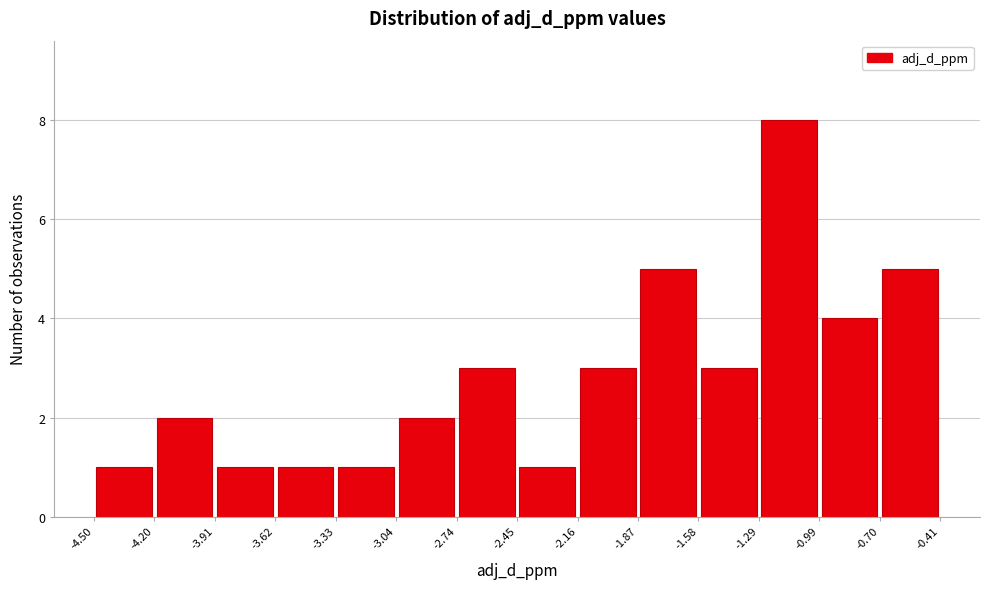

How tall is the bar that spans -2.74 to -2.45 on the x-axis? The values are not printed on the chart, so give them approximately, as read against the axis.

3